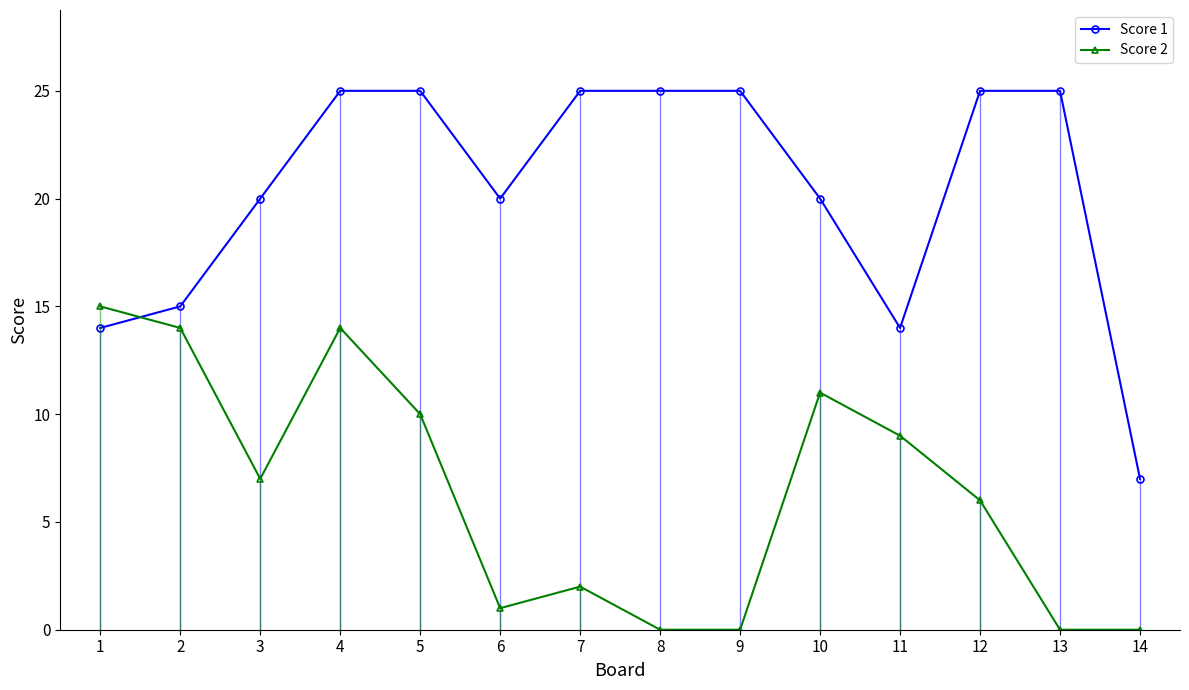

Reading left to right, extract all data points from this chart.

Score 1: 14	15	20	25	25	20	25	25	25	20	14	25	25	7
Score 2: 15	14	7	14	10	1	2	0	0	11	9	6	0	0